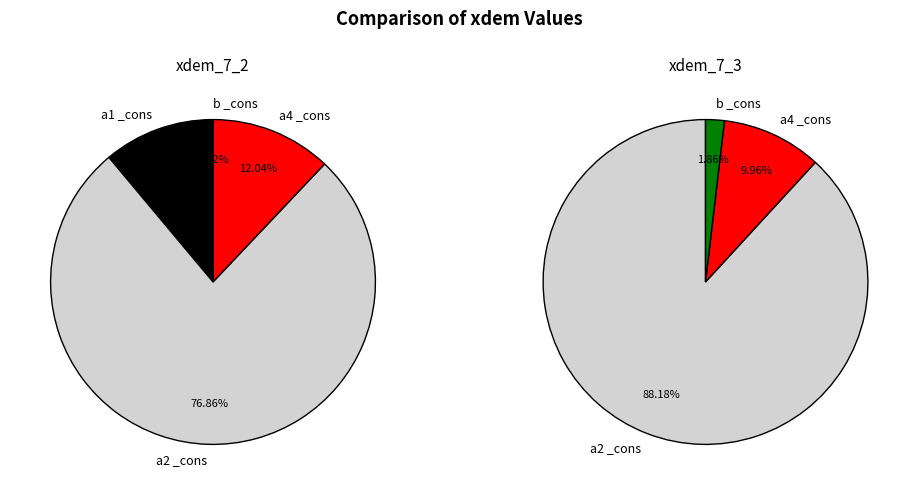

True or false: a1 _cons accounts for 18% of the total.

False